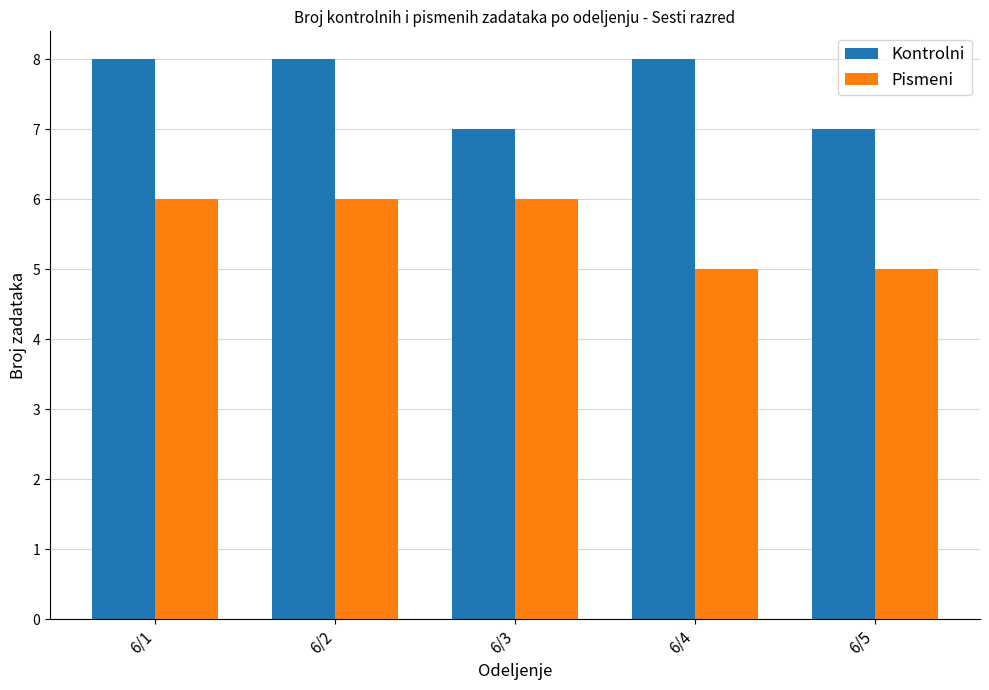

How many bars are there in each group?

2